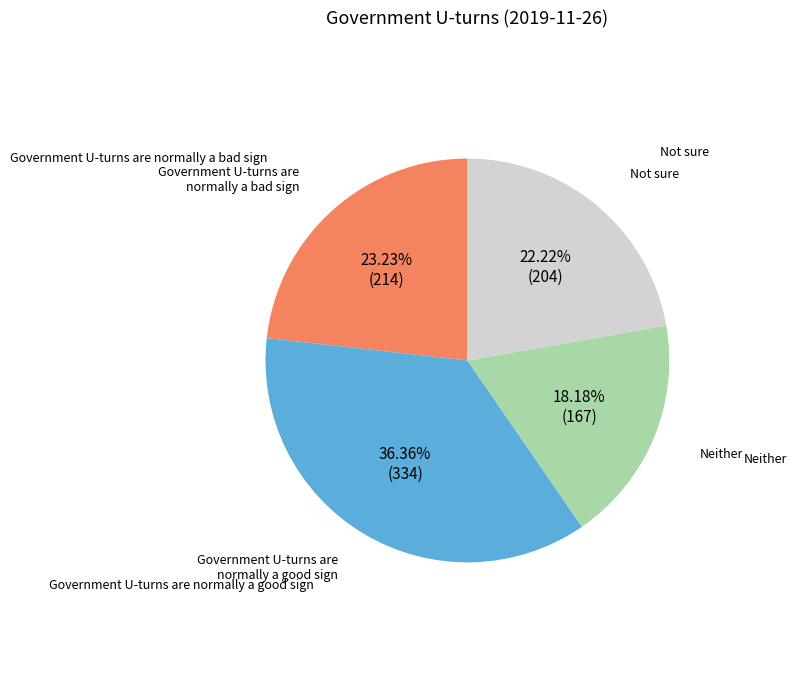

Count the number of slices in the pie.

4